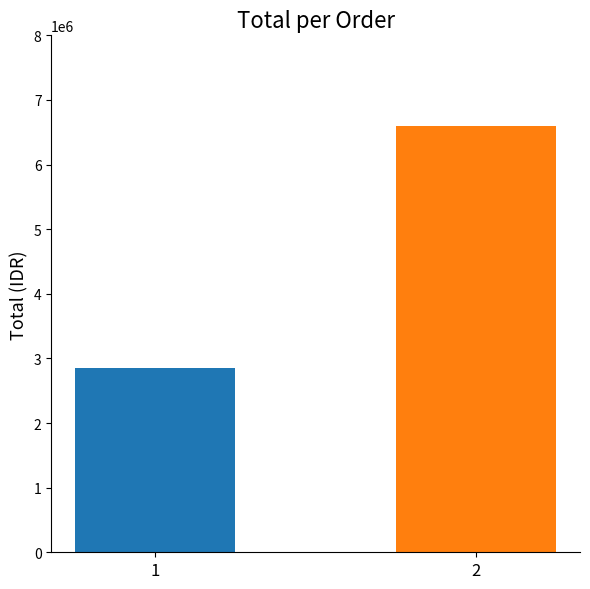

What is the smallest value displayed?

2850000